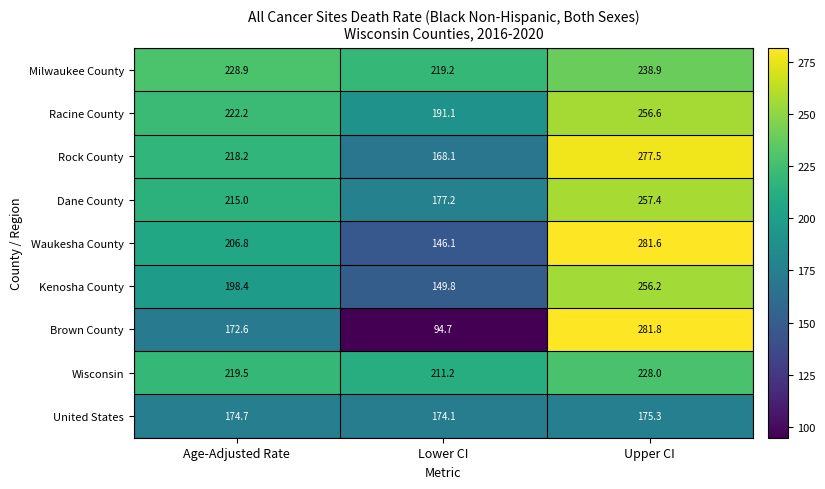

Where does the Kenosha County series first go above 198?

Age-Adjusted Rate